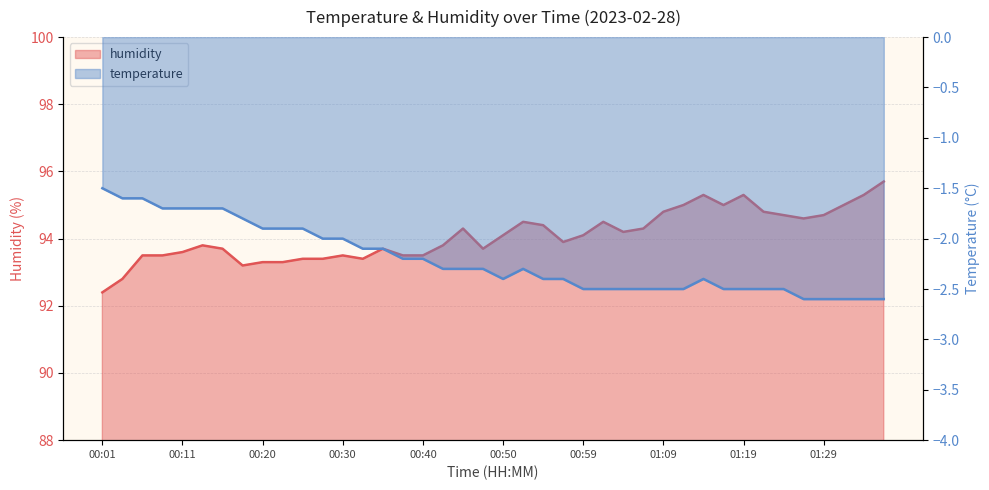

Does the chart have visible grid lines?

Yes